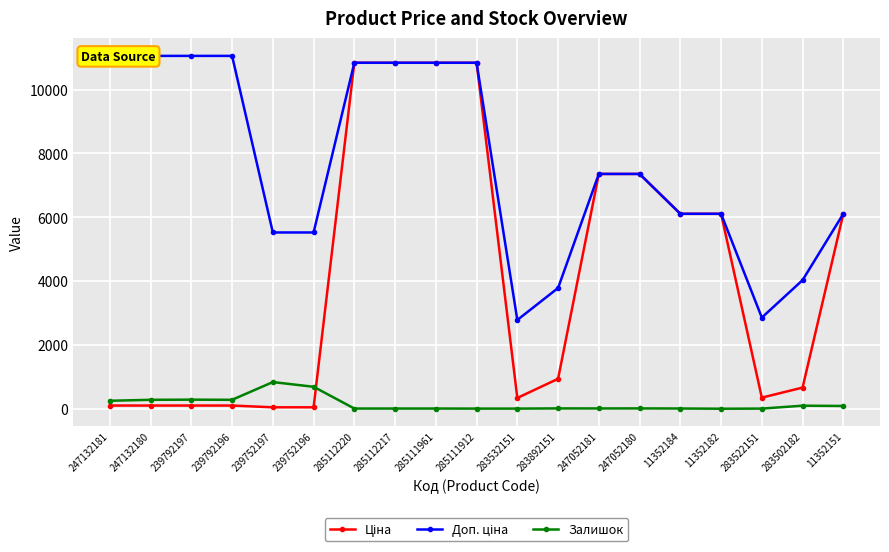

Reading left to right, what are all the values shown in this chart?

Ціна: 110.5	110.5	110.5	110.5	55.3	55.3	10840.1	10840.1	10840.1	10840.1	348.6	947.6	7360.2	7360.2	6112.5	6112.5	358.0	672.7	6112.5
Доп. ціна: 11055.0	11055.0	11055.0	11055.0	5528.0	5528.0	10840.1	10840.1	10840.1	10840.1	2789.2	3790.3	7360.2	7360.2	6112.5	6112.5	2863.8	4036.0	6112.5
Залишок: 260.0	290.0	295.0	290.0	845.0	698.0	17.0	17.0	17.0	15.0	15.0	21.0	20.0	21.0	18.0	11.0	15.0	106.0	97.0